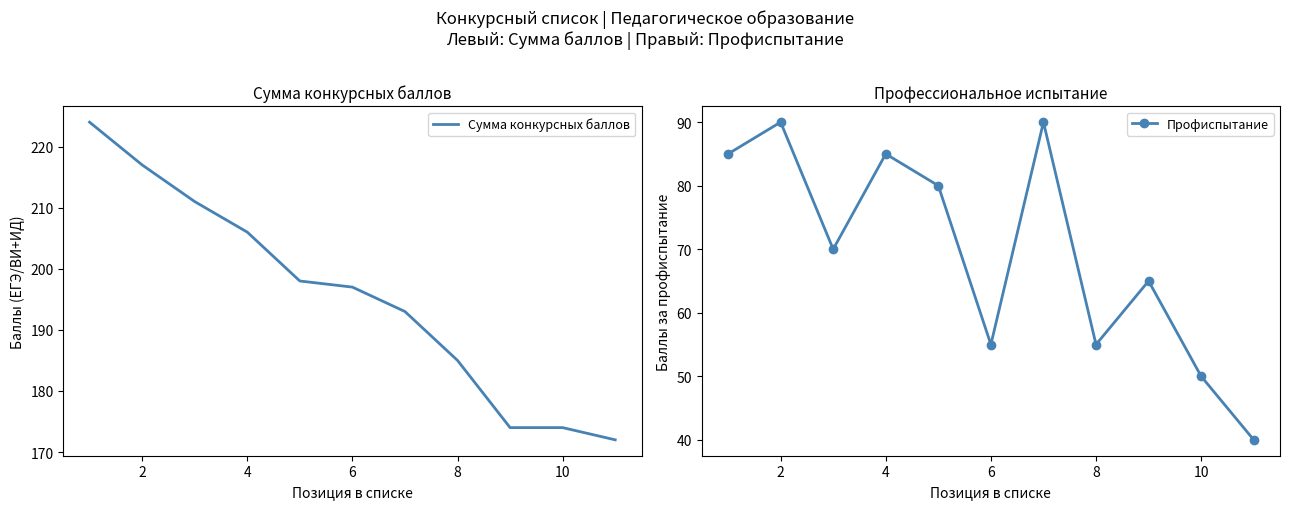

What is the difference between the second highest and minimum values in the Профиспытание series?

50